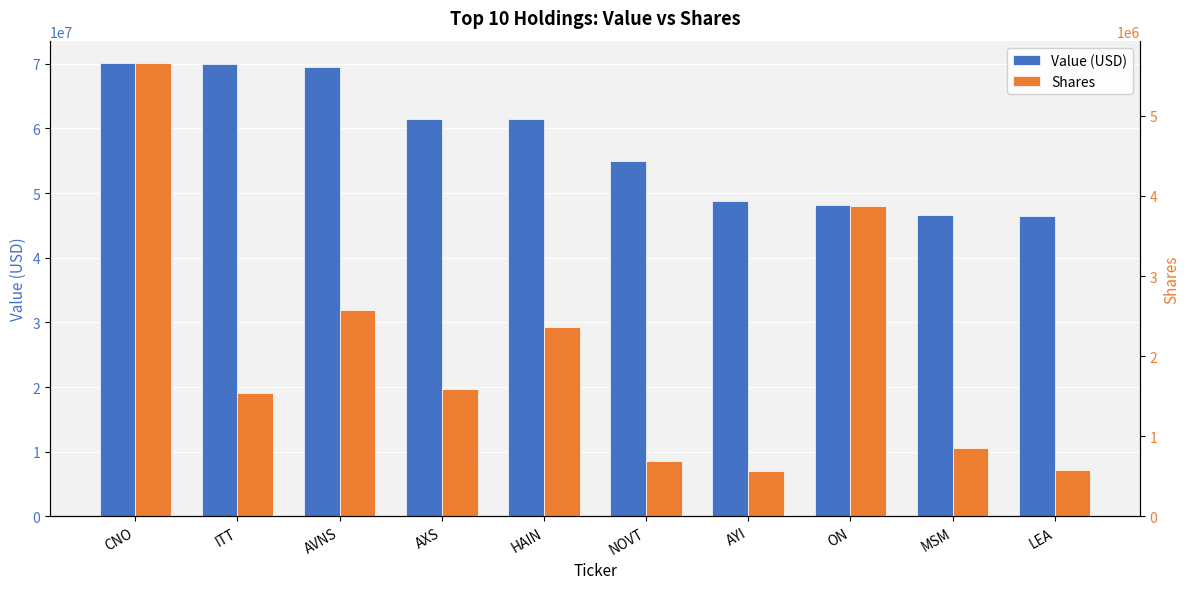

How many bars are there in each group?

2